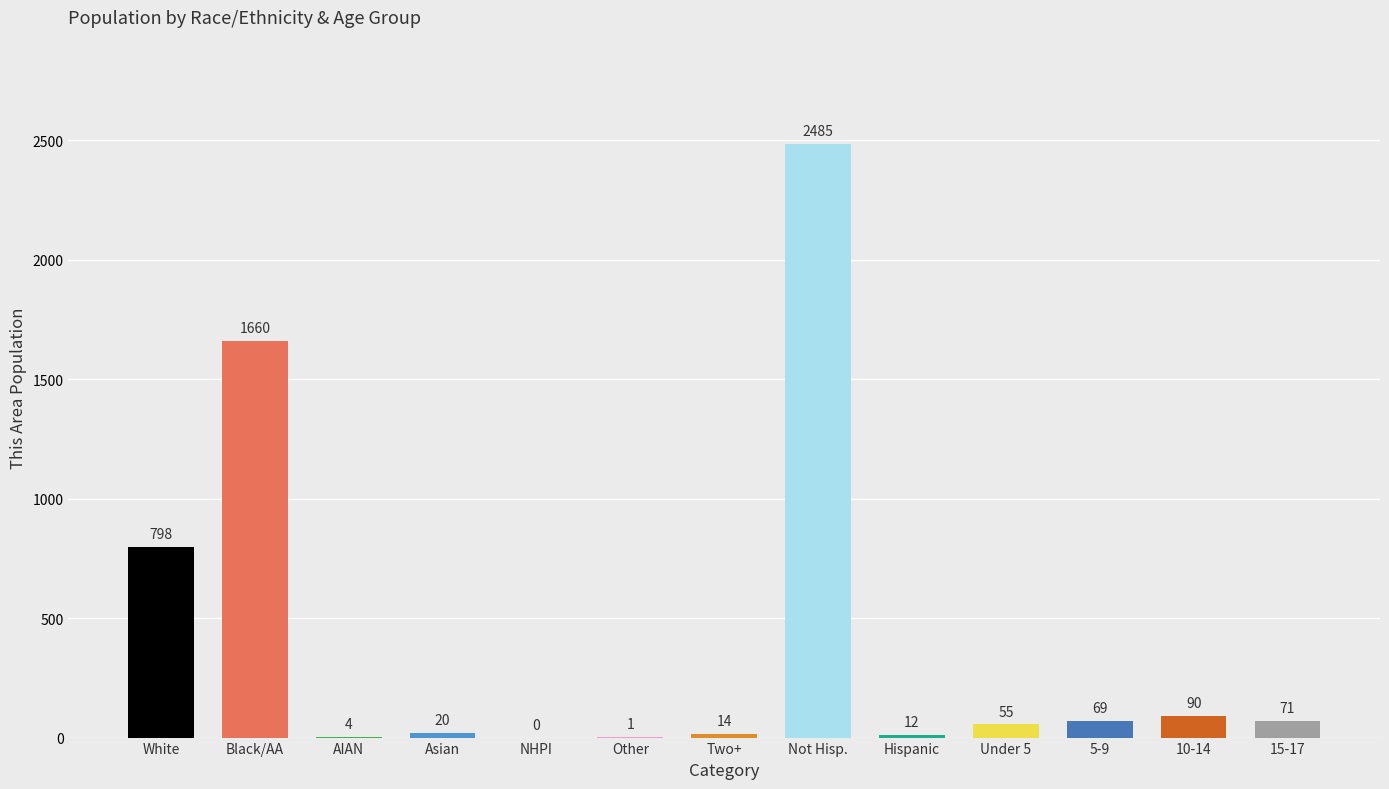

What is the sum of all values?

5279